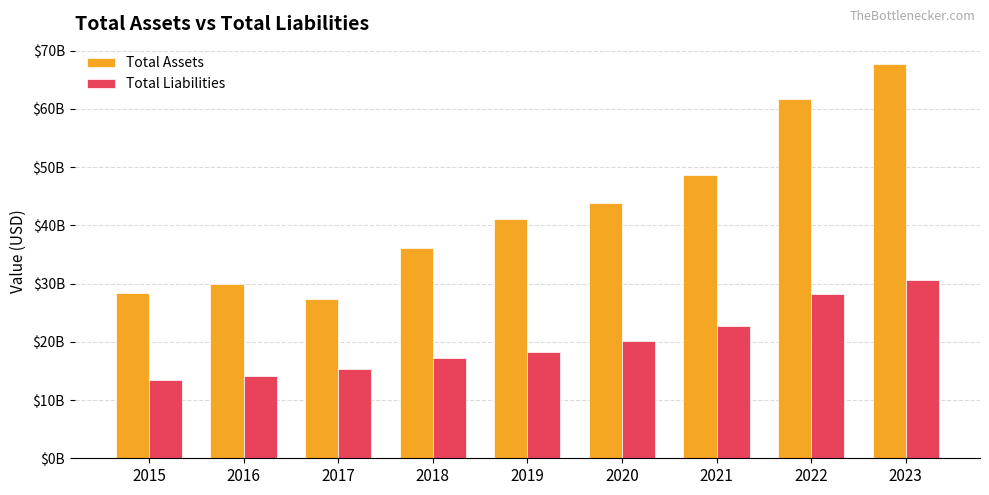

What is the value of the Total Liabilities bar at the 6th from the left?

20147000000